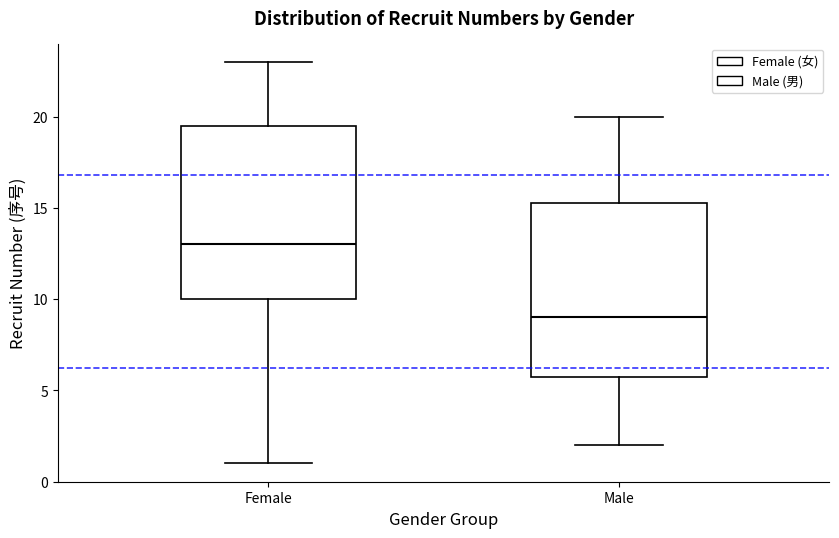

Where does the median line of the box for Female sit on the y-axis? The values are not printed on the chart, so give them approximately, as read against the axis.

13.0